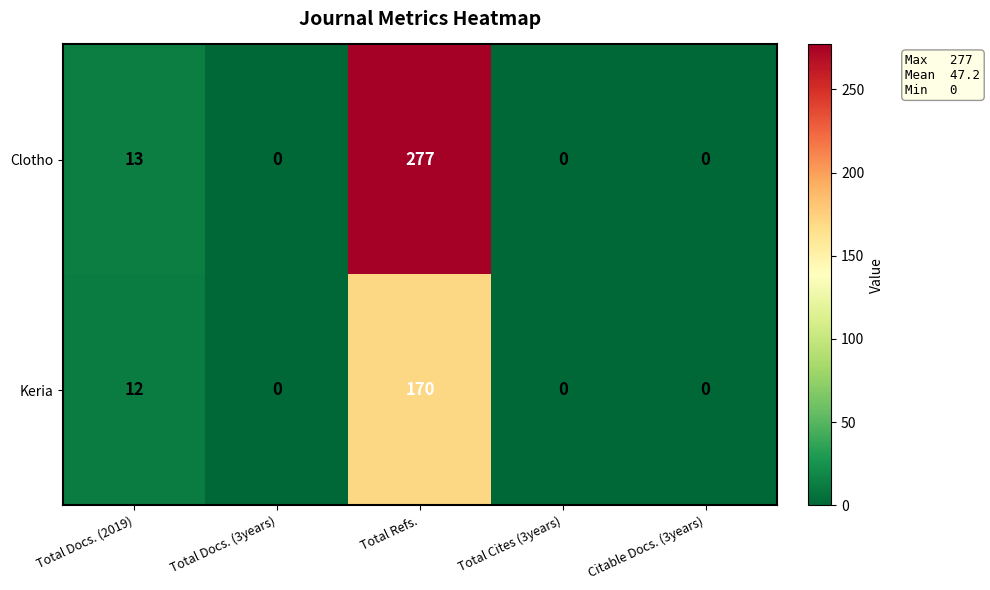

What is the greatest value displayed?

277